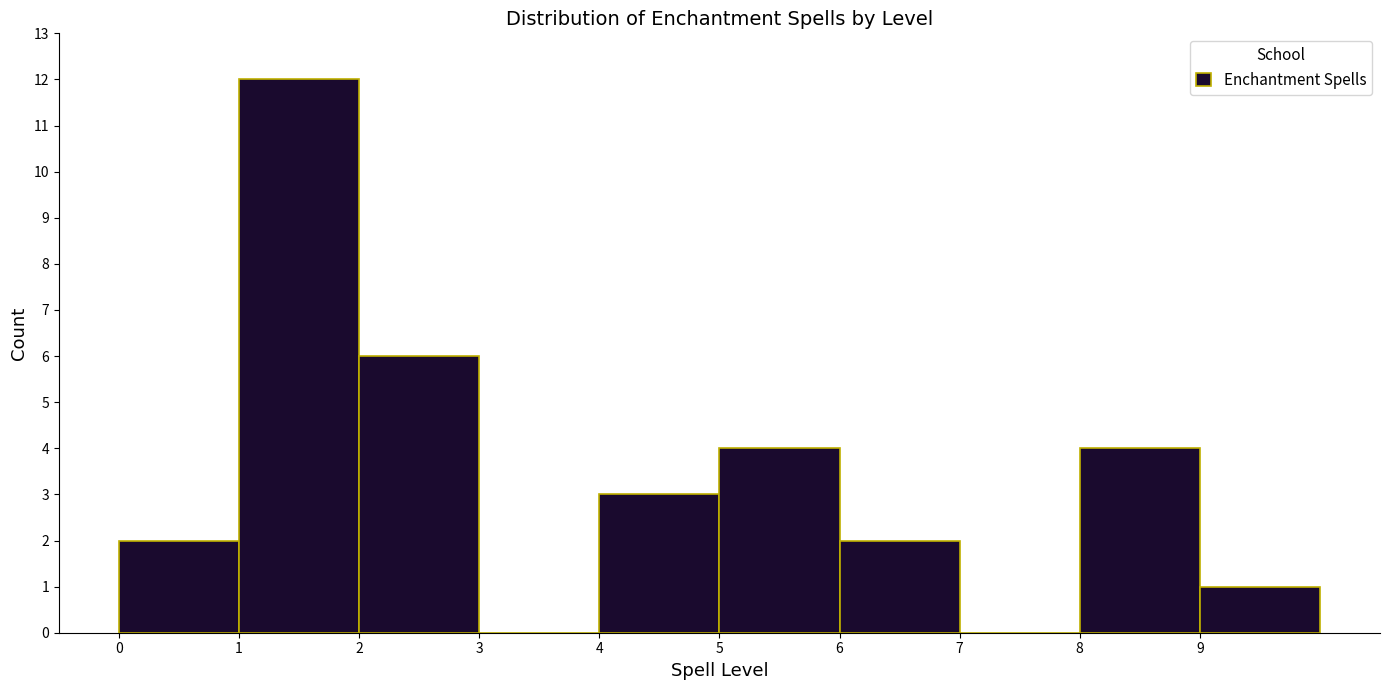

What is the height of the bar covering 2 to 3 on the x-axis? The values are not printed on the chart, so give them approximately, as read against the axis.

6